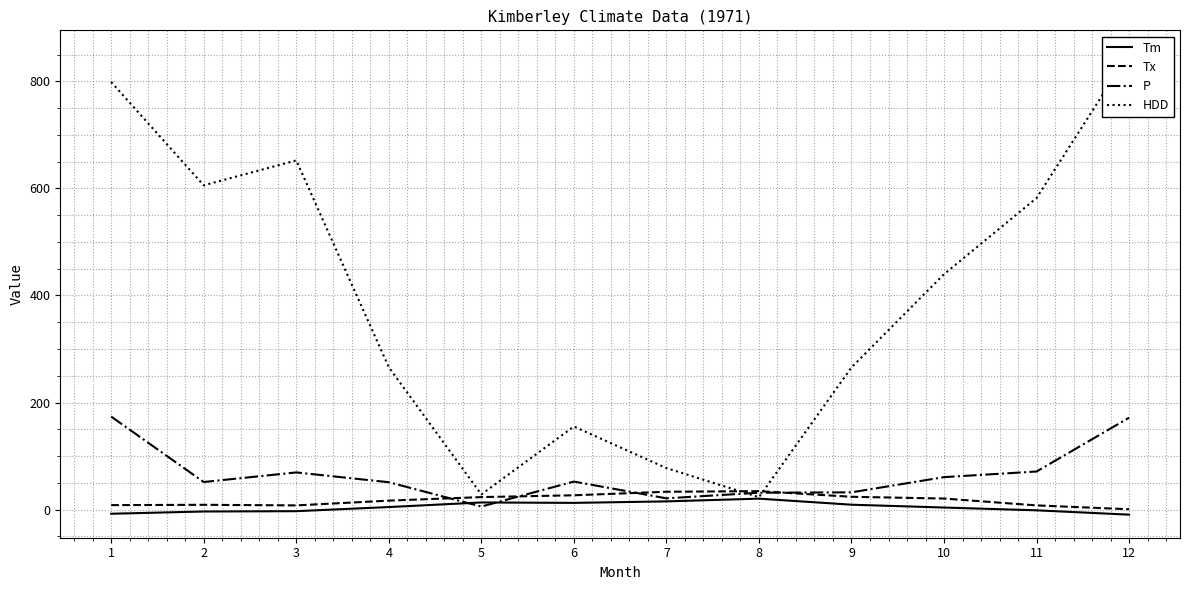

How many interior local peaks does the P series have?

2